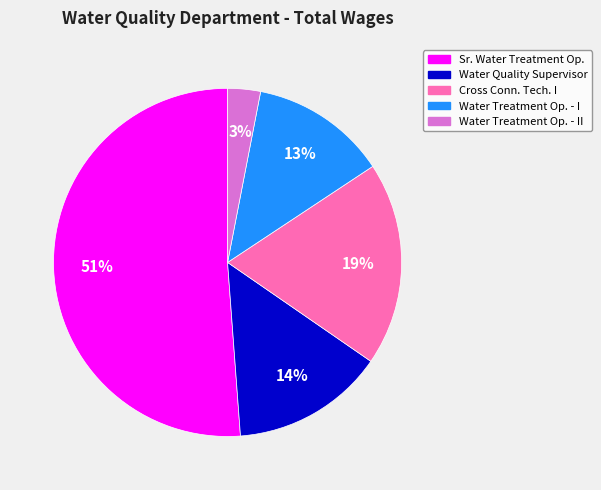

To the nearest percent, what is the average slice percentage?

20%